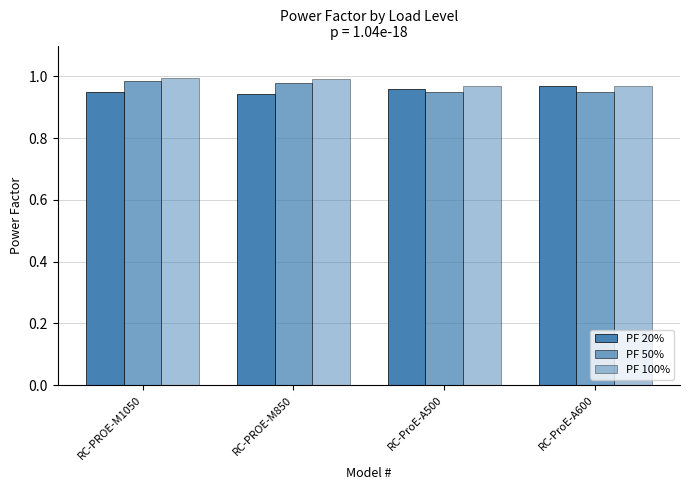

Count the number of categories in the chart.

4